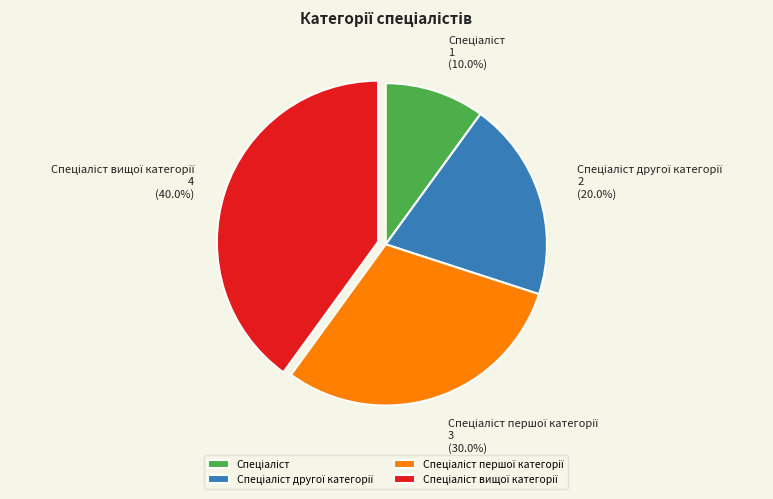

Does any single category account for the majority?

No